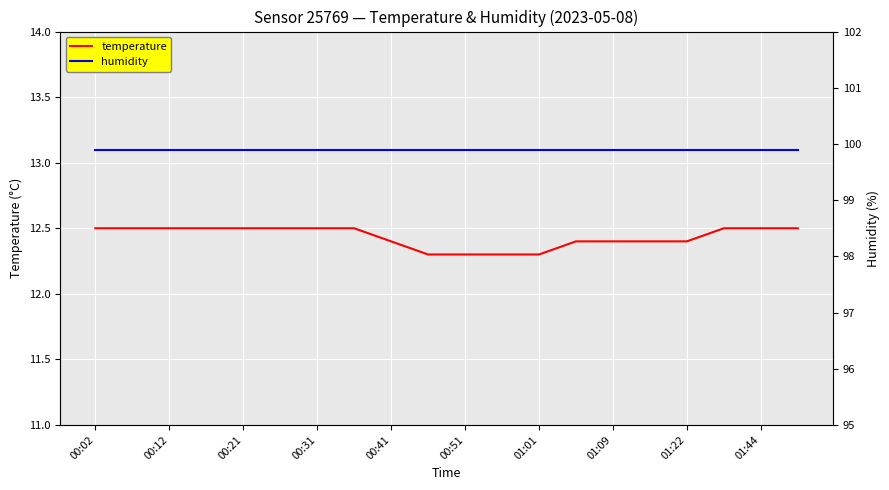

True or false: temperature has more than 1 interior local peaks.

False